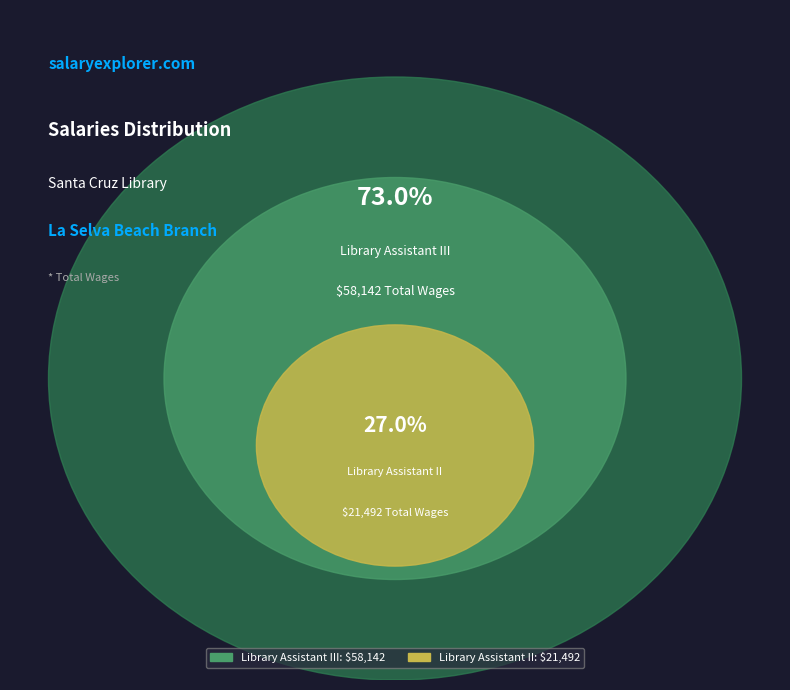

To the nearest percent, what is the average slice percentage?

50%